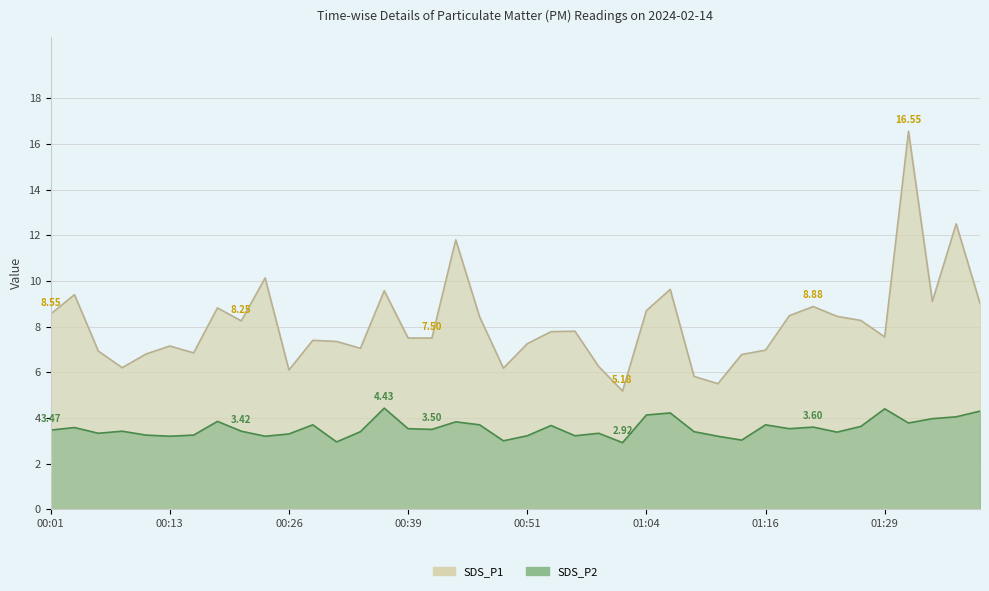

True or false: SDS_P1 and SDS_P2 intersect in this chart.

False